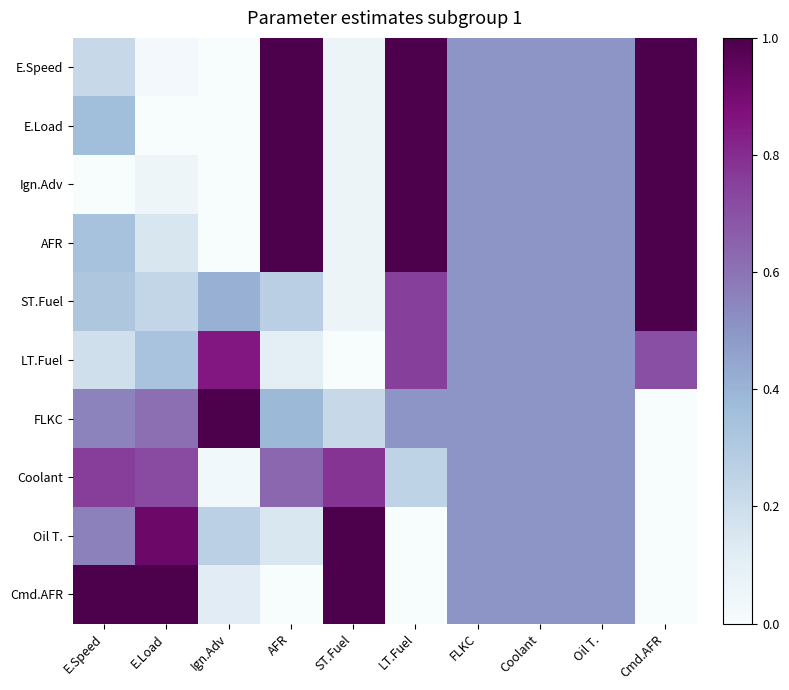

Which has a higher value, Oil T. or E.Load?

Oil T.